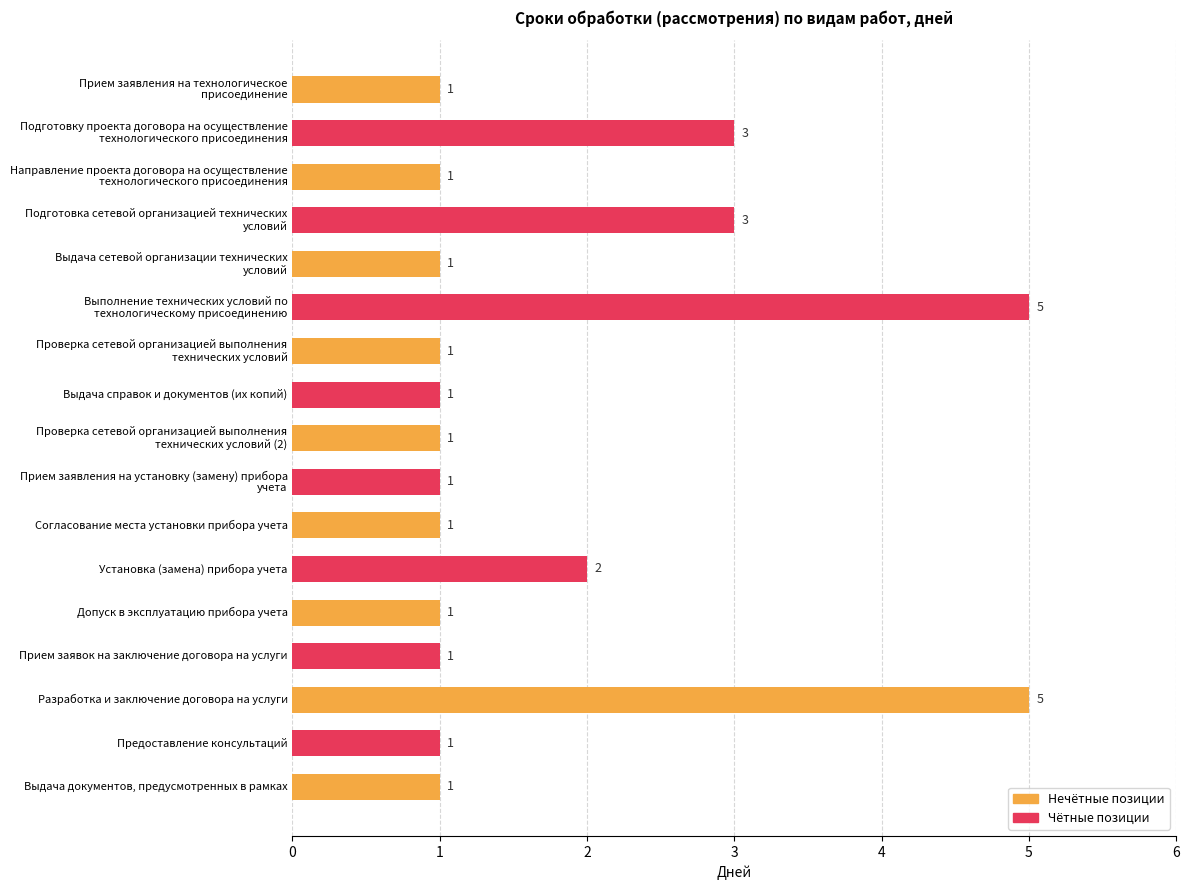

True or false: the data shows 1 at Установка (замена) прибора учета.

False